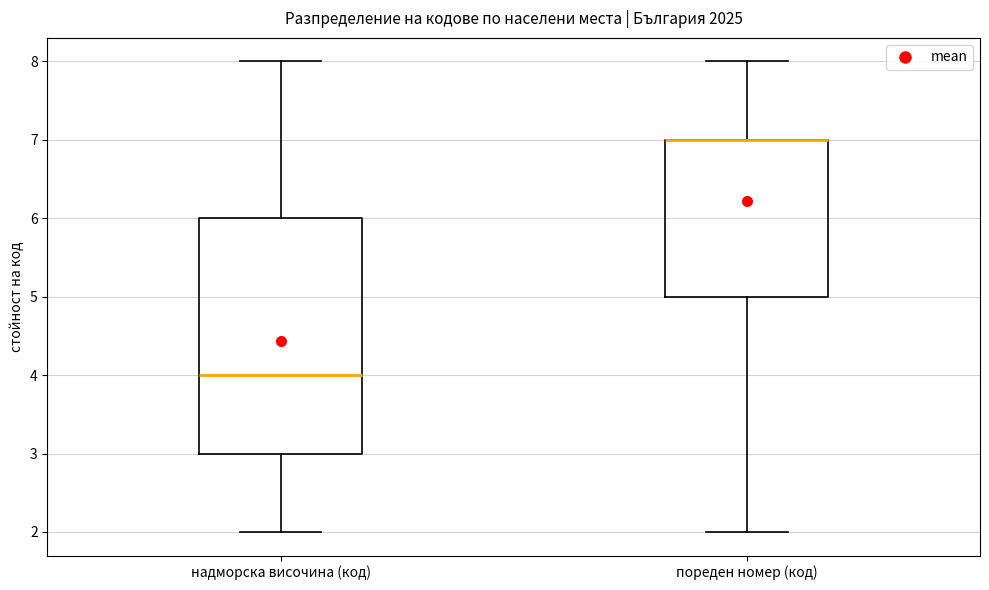

Reading left to right, transcribe this box plot: for each box, give where its median line is, the range the box spans, and where its two whiskers end, as read against the y-axis. The values are not printed on the chart, so give them approximately, as read against the axis.

надморска височина (код): median 4, box 3 to 6, whiskers 2 to 8
пореден номер (код): median 7 (drawn on the box's upper edge), box 5 to 7, whiskers 2 to 8